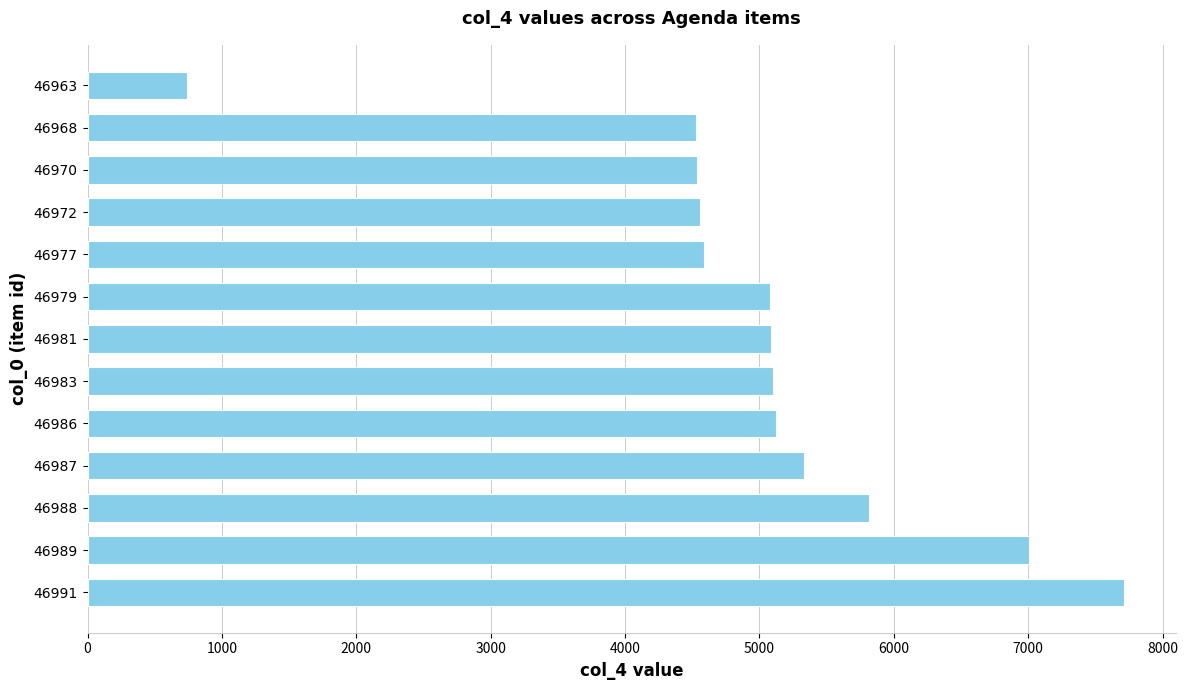

How many bars are there in total?

13